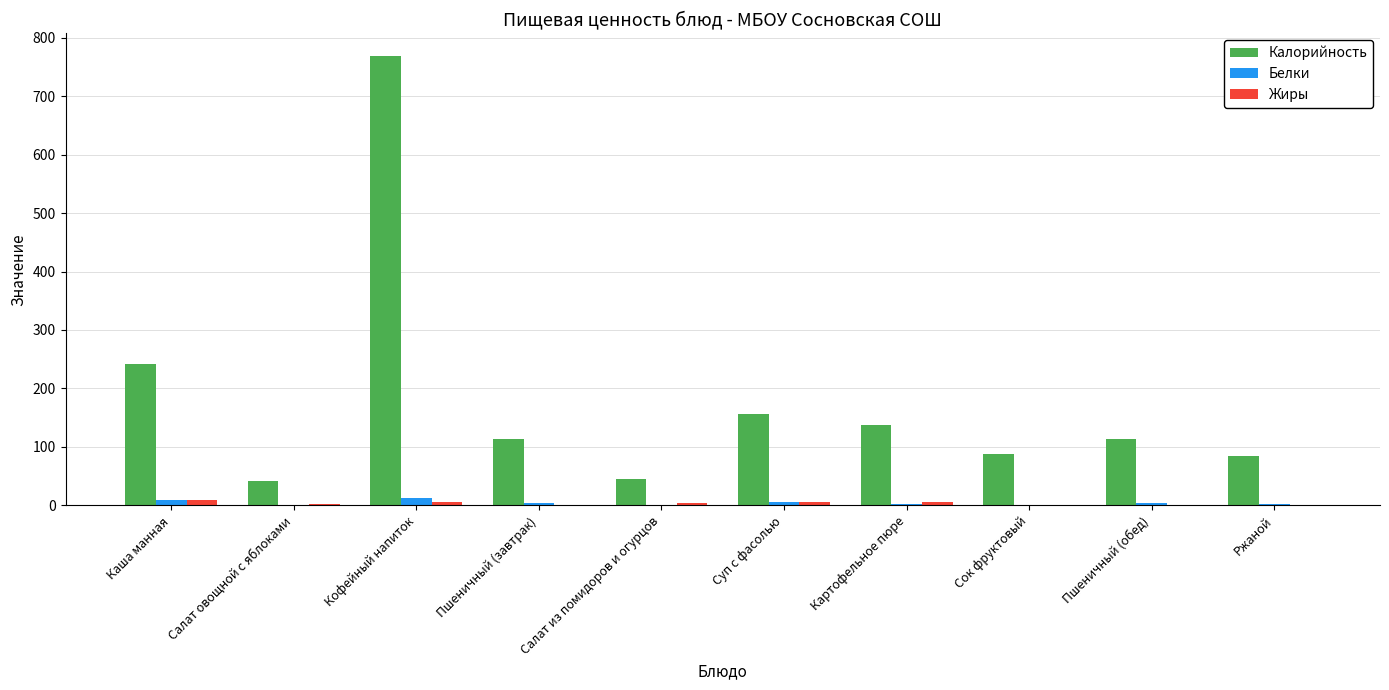

What is the greatest value displayed?

769.0